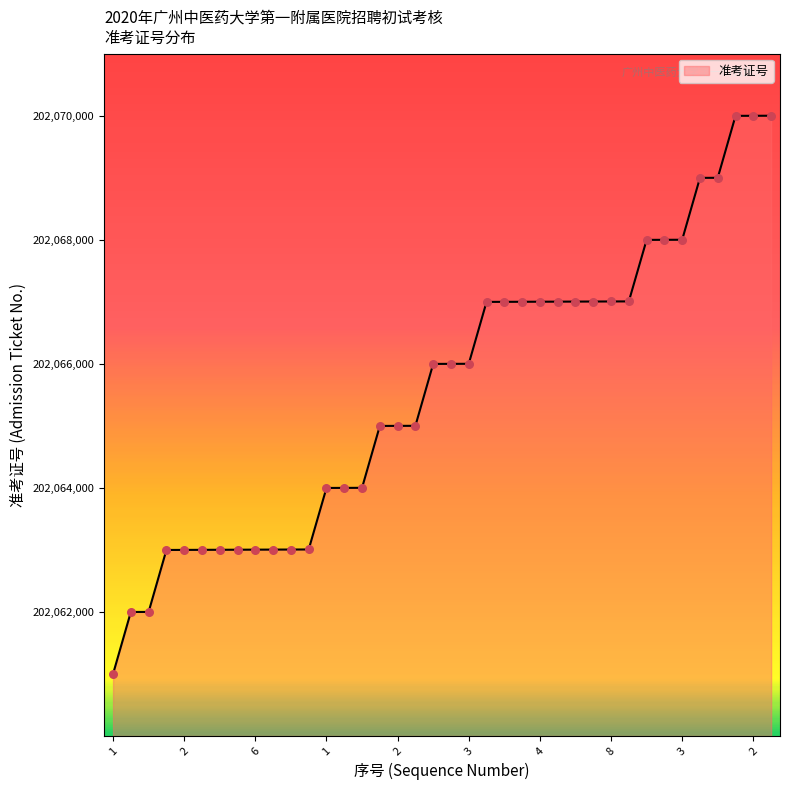

What is the smallest value displayed?

202061001